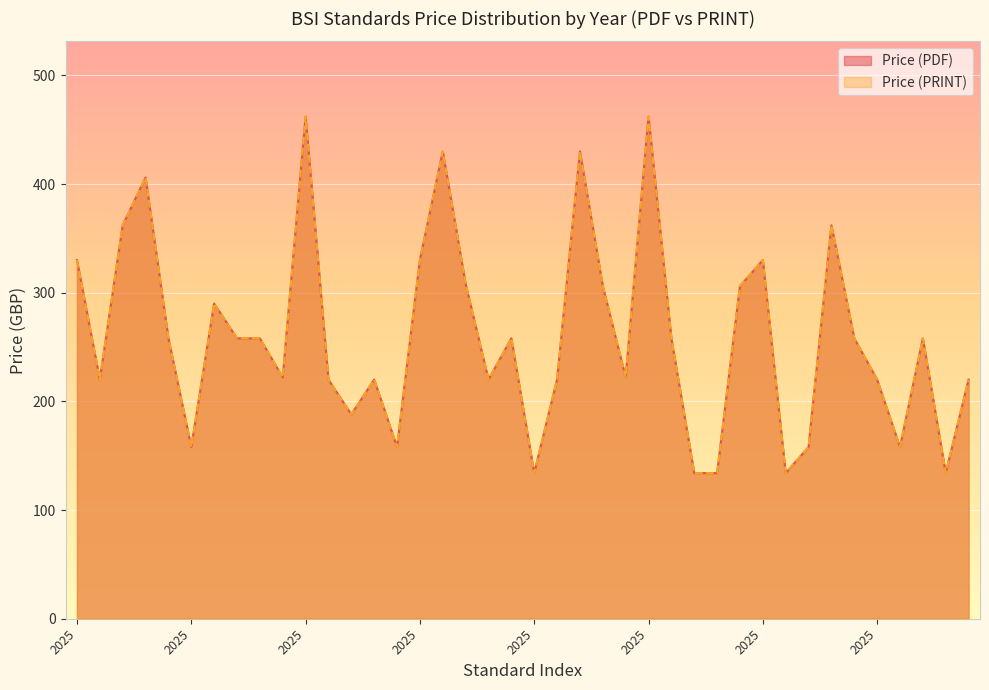

What are all the series names shown in the legend?

Price (PDF), Price (PRINT)